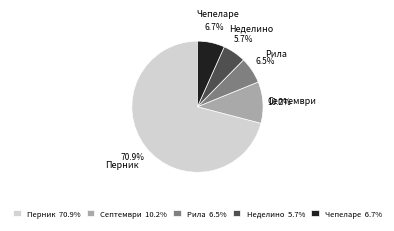

To the nearest percent, what is the difference between the largest and smallest slice percentages?

65%